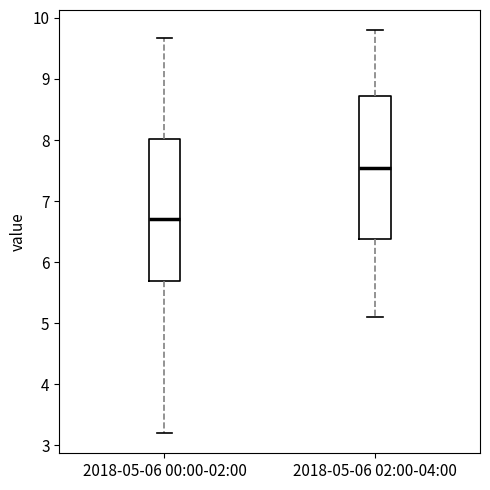

Reading left to right, read every box against the y-axis: the position of its median line, the range the box covers, and the ends of its whiskers. The values are not printed on the chart, so give them approximately, as read against the axis.

2018-05-06 00:00-02:00: median 6.7, box 5.7 to 8.0, whiskers 3.2 to 9.7
2018-05-06 02:00-04:00: median 7.6, box 6.4 to 8.7, whiskers 5.1 to 9.8